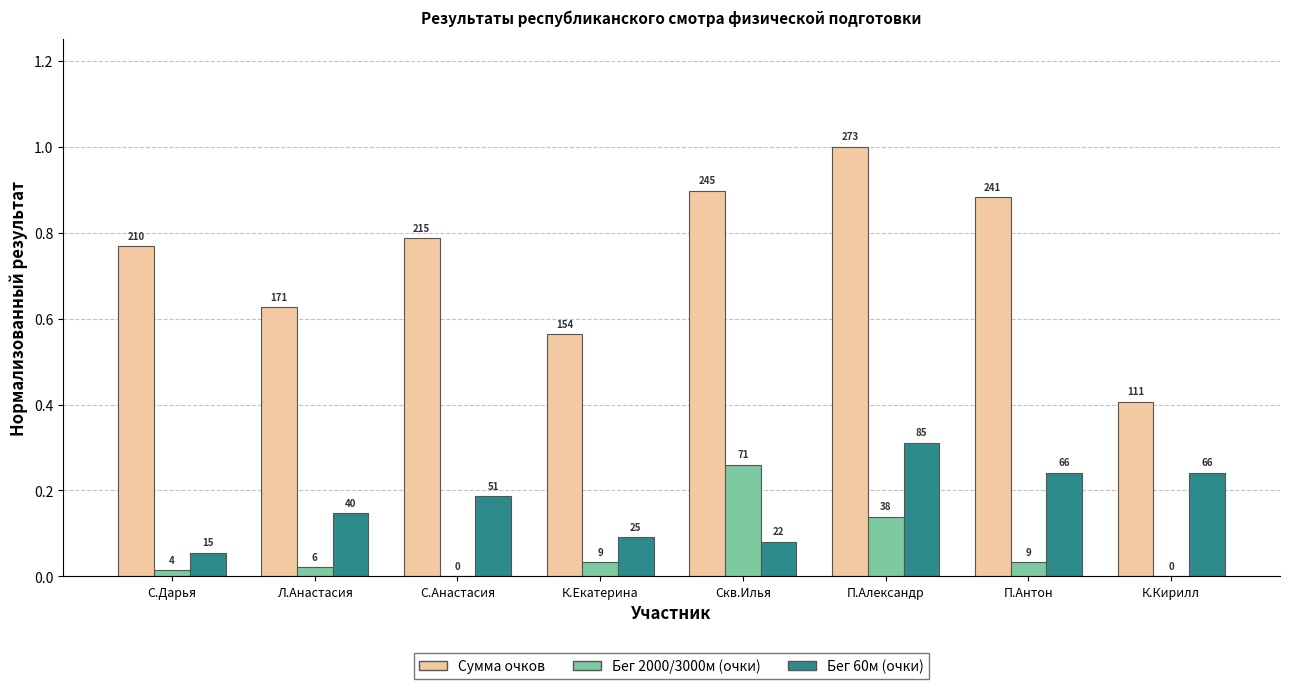

Which series has the largest range (max minus min)?

Сумма очков